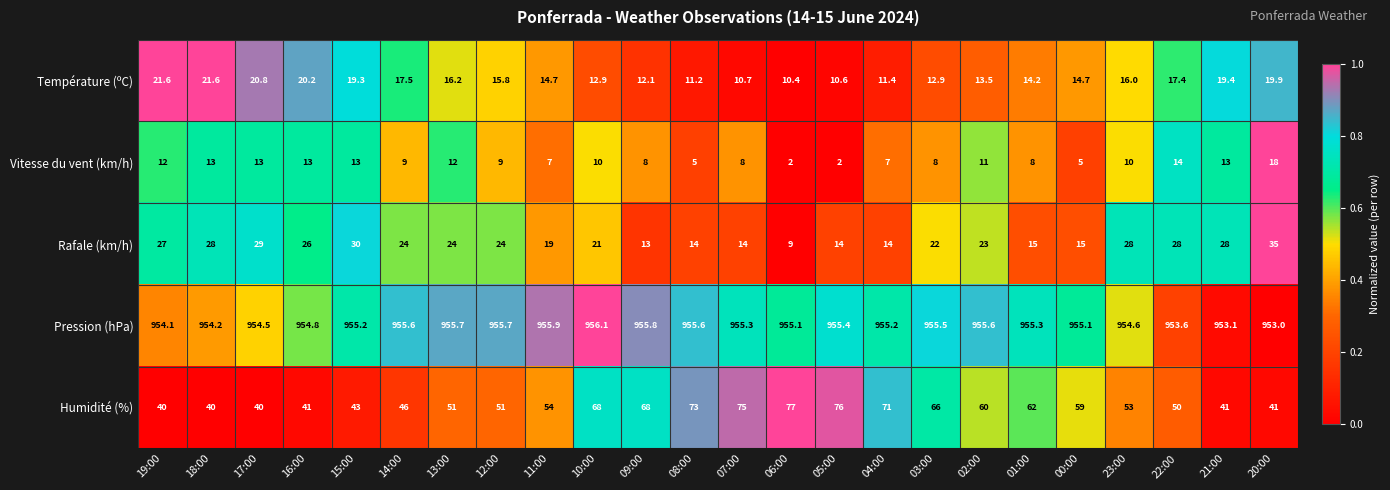

At which label is Rafale (km/h) closest to 22?

03:00